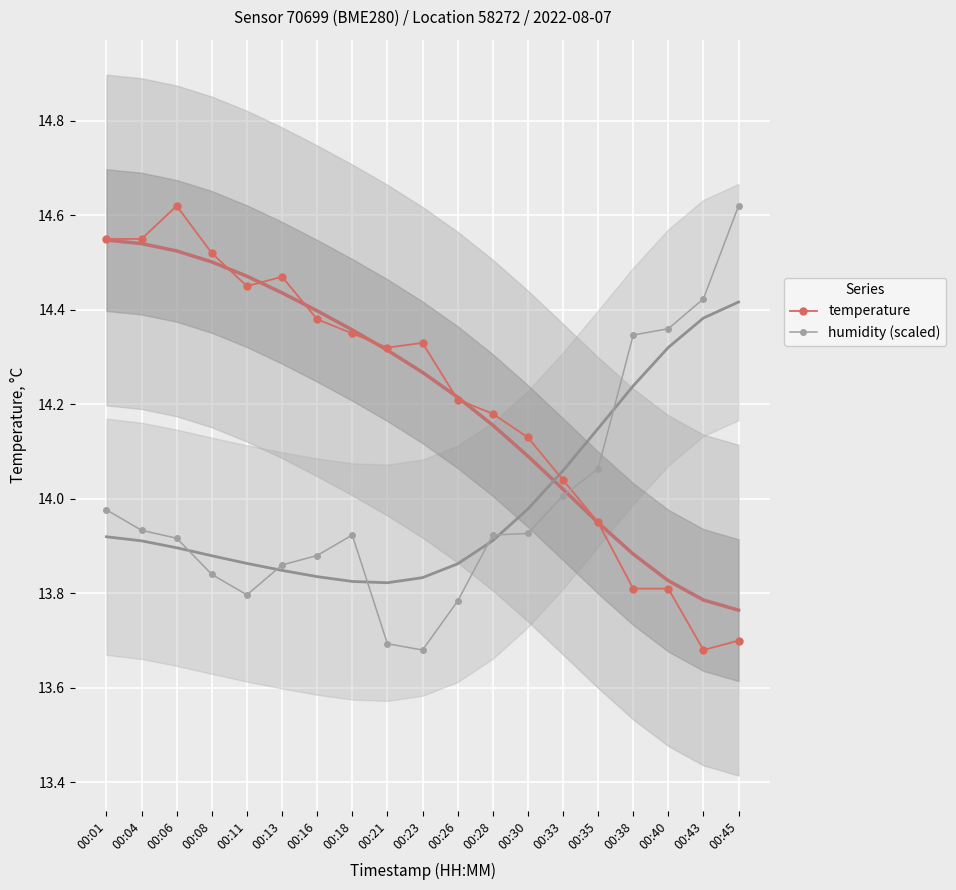

True or false: temperature has a value of 14.6 at 00:01.

True